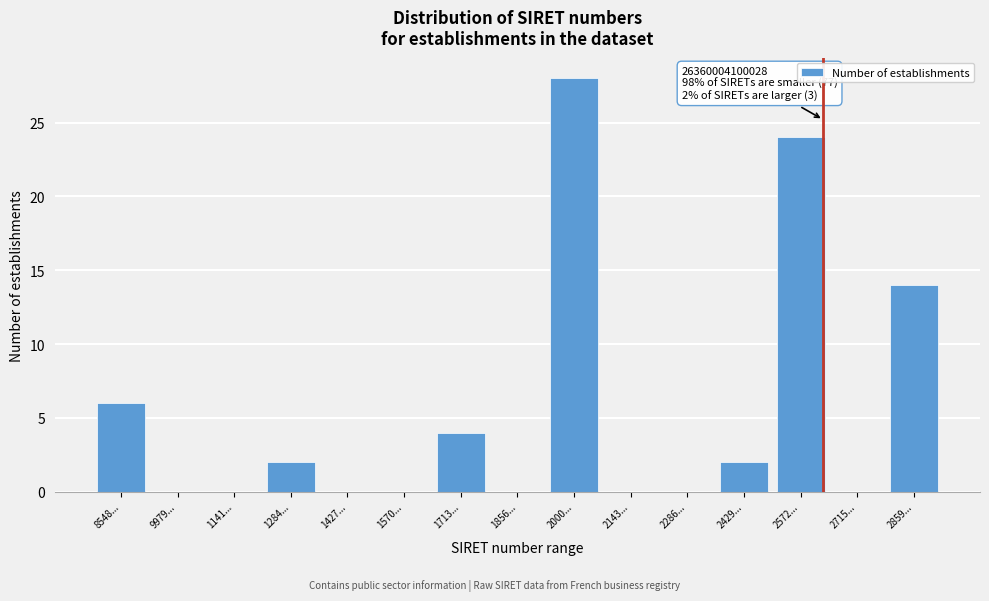

Reading right to left, extract all data points from this chart.

2859...=14	2715...=0	2572...=24	2429...=2	2286...=0	2143...=0	2000...=28	1856...=0	1713...=4	1570...=0	1427...=0	1284...=2	1141...=0	9979...=0	8548...=6